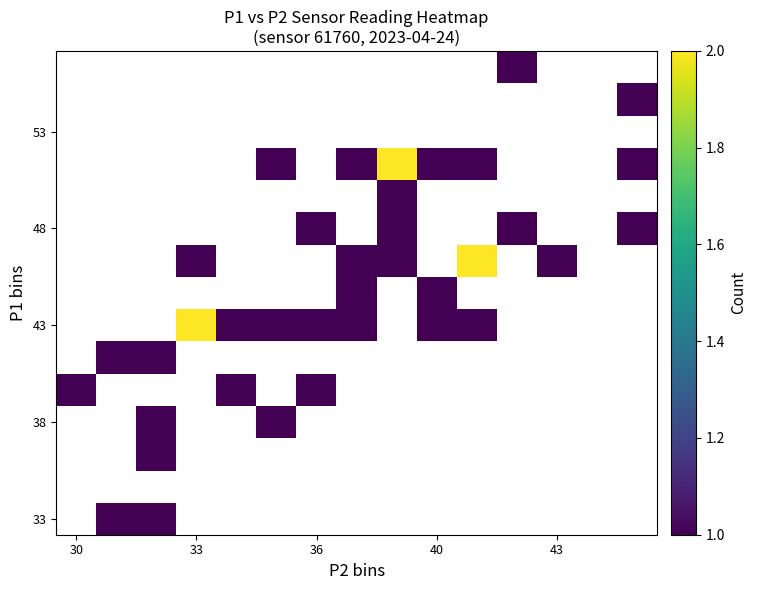

What is the smallest value displayed?

1.0